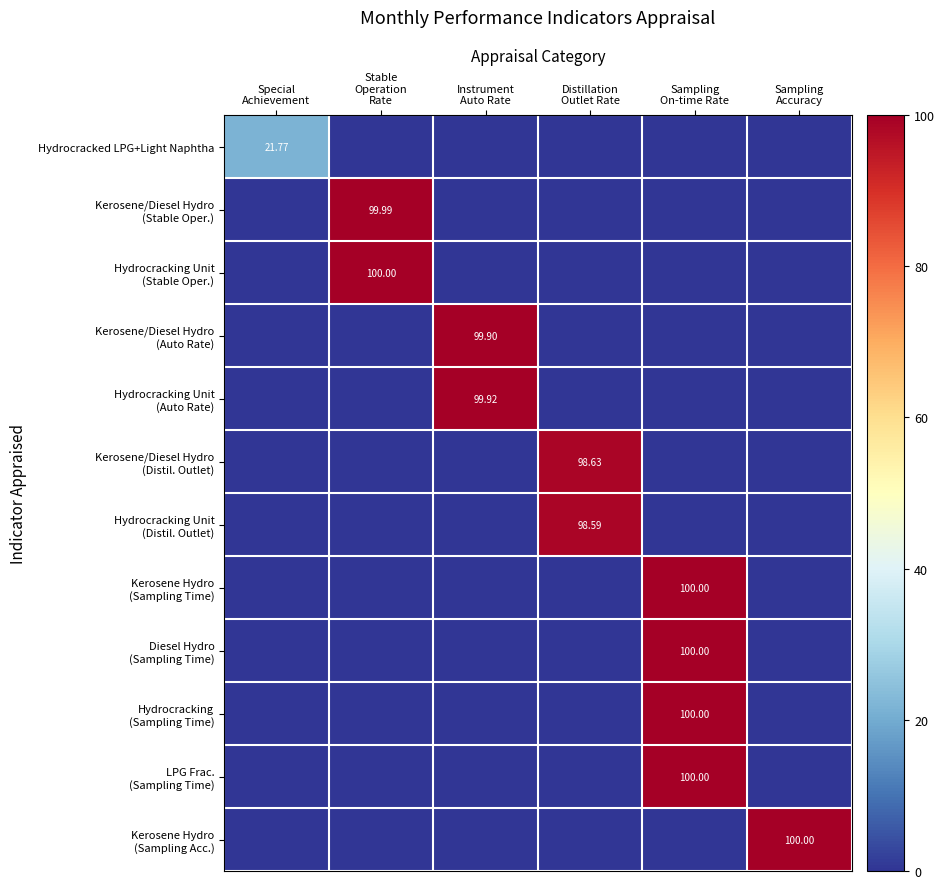

How many series are shown in this chart?

12